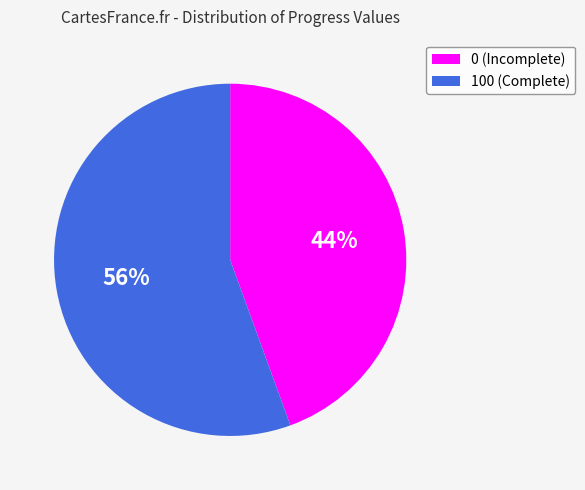

Rank the categories by value from lowest to highest.

0 (Incomplete), 100 (Complete)